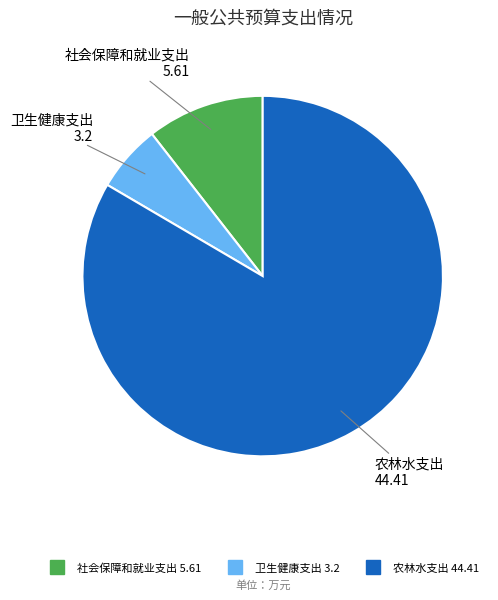

Which slice is the largest?

农林水支出 44.41